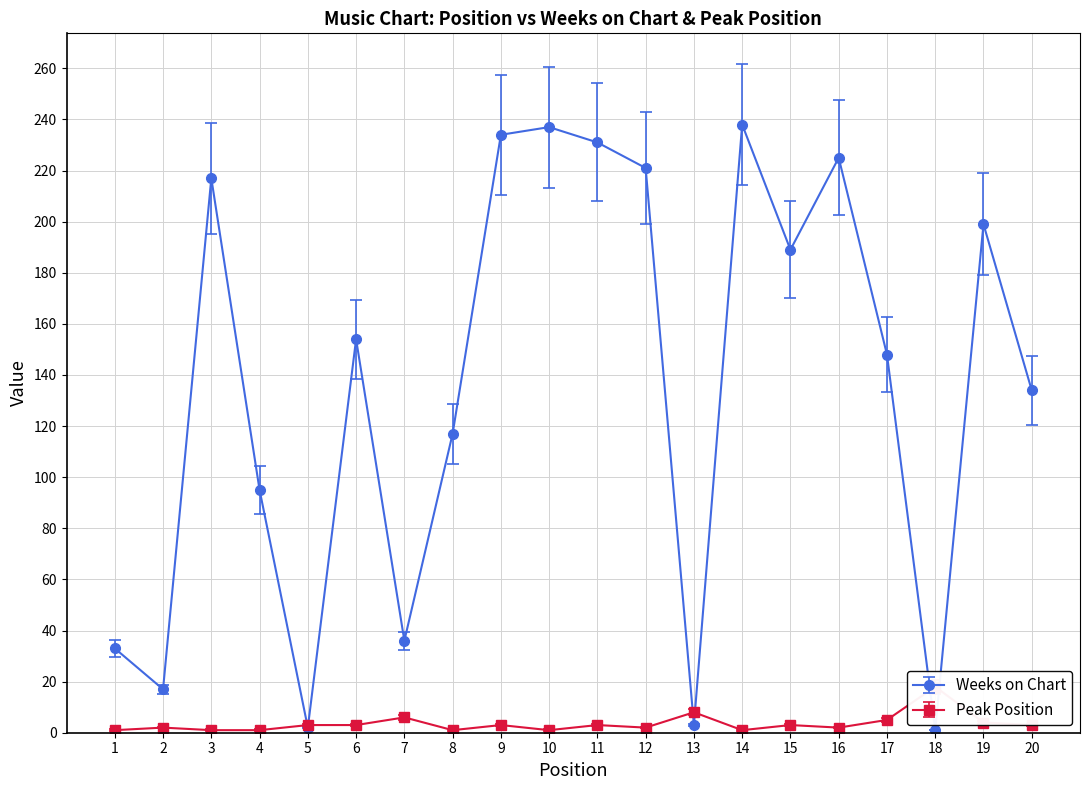

Does the chart display data point markers on the line(s)?

Yes